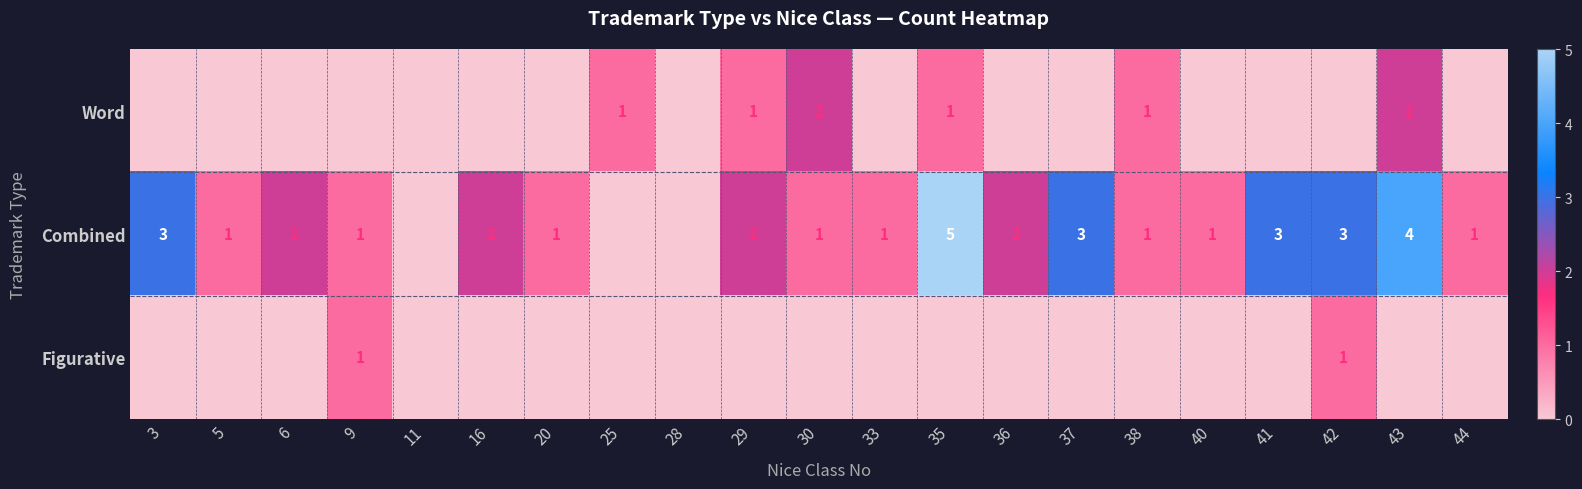

List the series in order of their peak value, highest first.

Combined, Word, Figurative